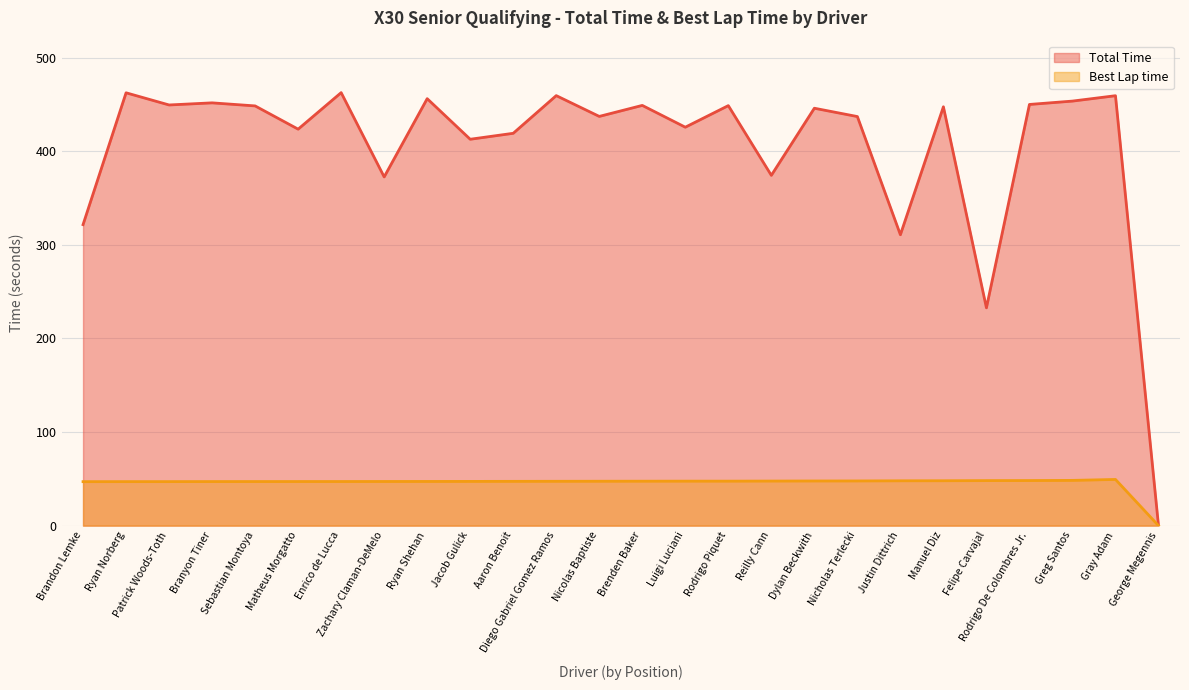

Rank the categories by Best Lap time value from lowest to highest.

George Megennis, Brandon Lemke, Ryan Norberg, Patrick Woods-Toth, Branyon Tiner, Sebastian Montoya, Matheus Morgatto, Enrico de Lucca, Zachary Claman-DeMelo, Ryan Shehan, Jacob Gulick, Aaron Benoit, Diego Gabriel Gomez Ramos, Nicolas Baptiste, Brenden Baker, Luigi Luciani, Rodrigo Piquet, Reilly Cann, Dylan Beckwith, Nicholas Terlecki, Justin Dittrich, Manuel Diz, Felipe Carvajal, Rodrigo De Colombres Jr., Greg Santos, Gray Adam